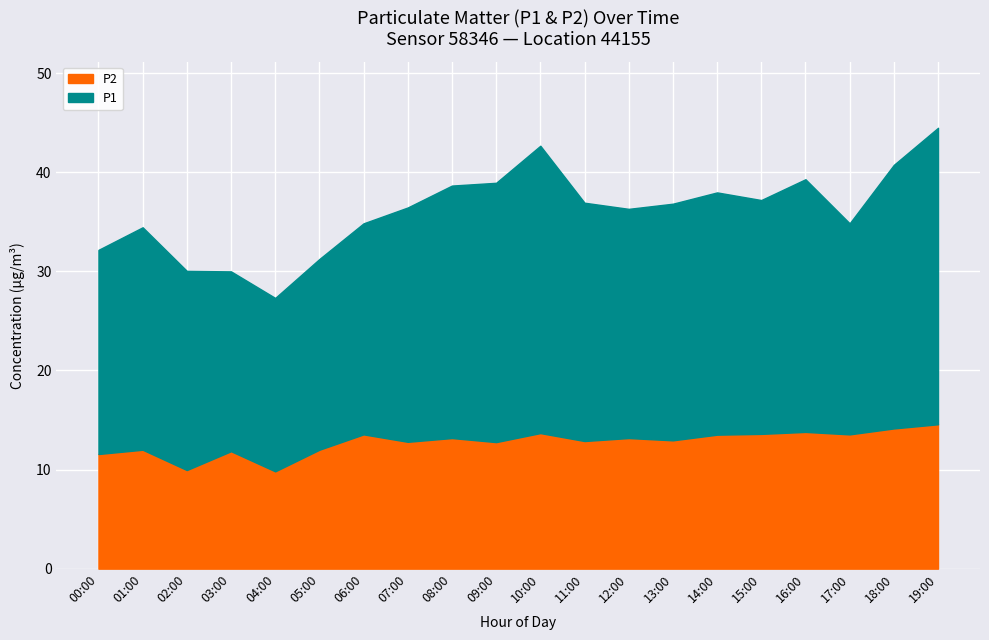

What position from the left is 17:00?

18